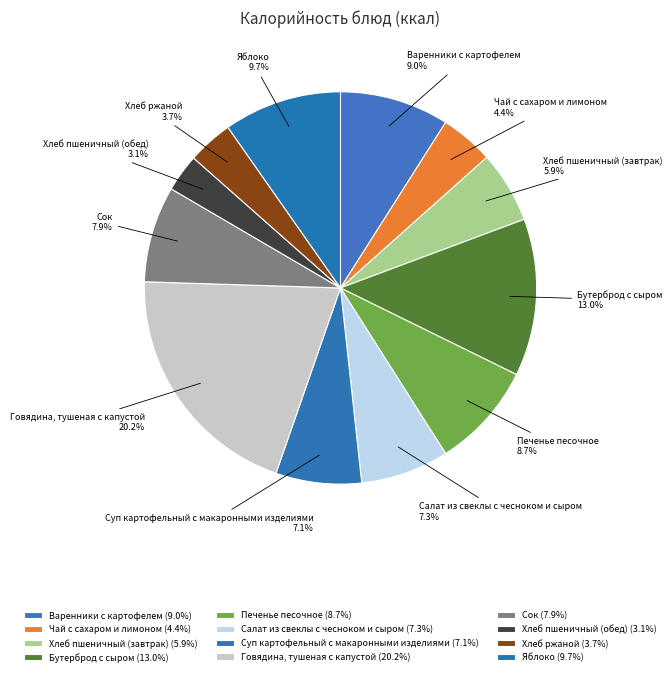

To the nearest percent, what is the difference between the Яблоко and Печенье песочное slice percentages?

1%